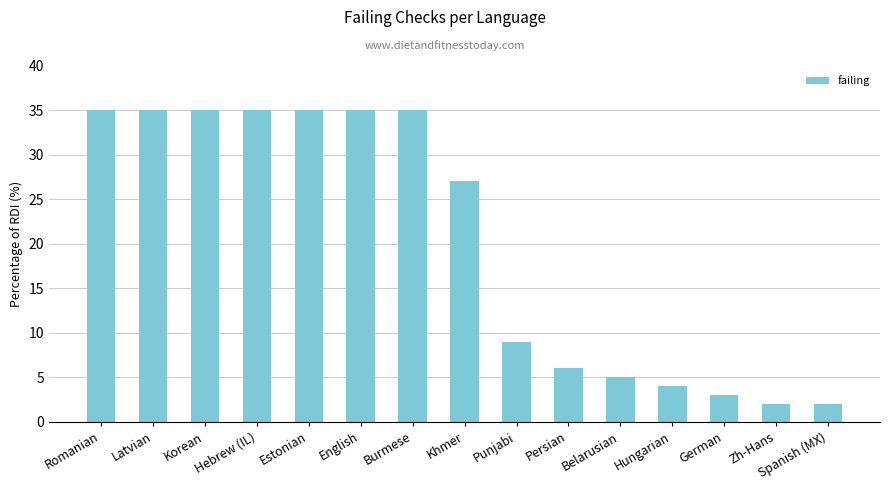

At which label does the data first exceed 27?

Romanian